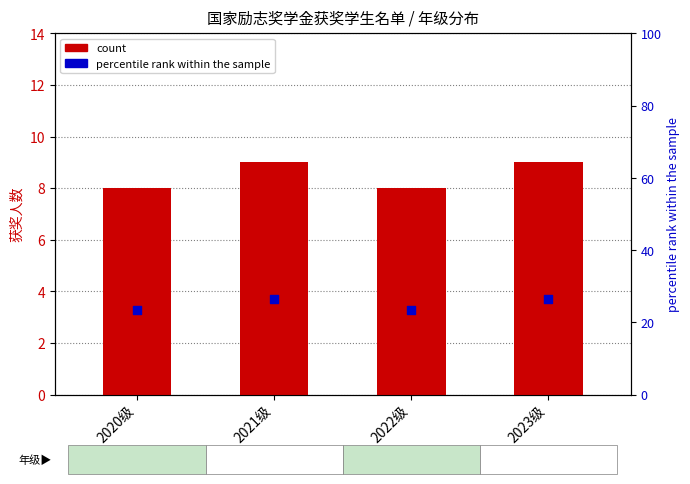

At which category is the sum across all series the highest?

2021级